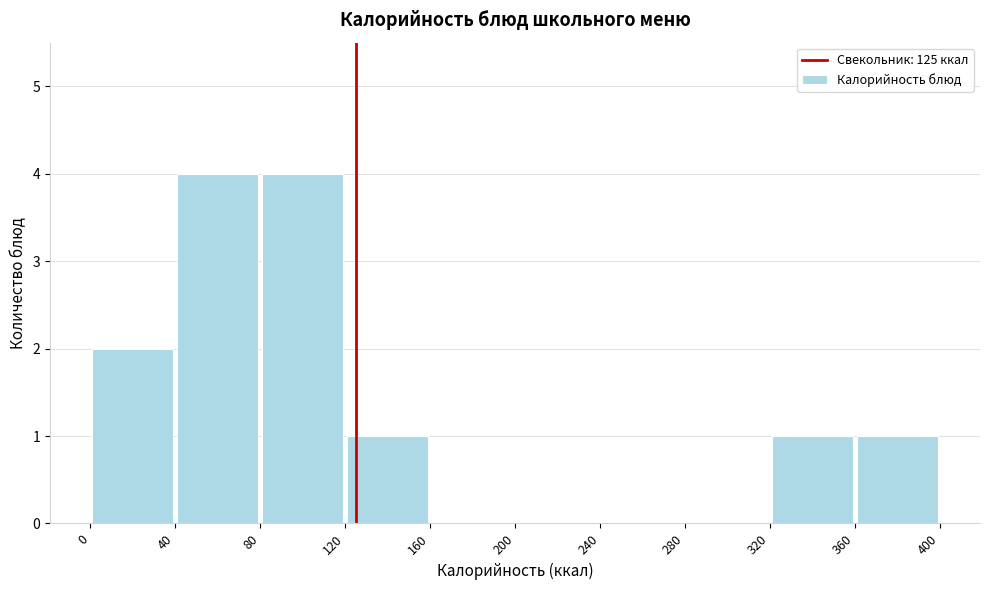

Reading left to right, list every bar in this chart as the range it spans on the x-axis followed by its height. The values are not printed on the chart, so give them approximately, as read against the axis.

0 to 40: 2
40 to 80: 4
80 to 120: 4
120 to 160: 1
160 to 200: 0
200 to 240: 0
240 to 280: 0
280 to 320: 0
320 to 360: 1
360 to 400: 1